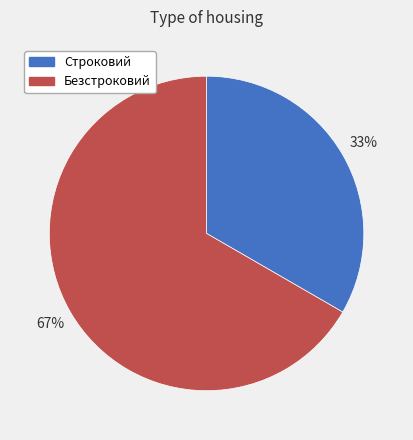

Rank the categories by value from highest to lowest.

Безстроковий, Строковий